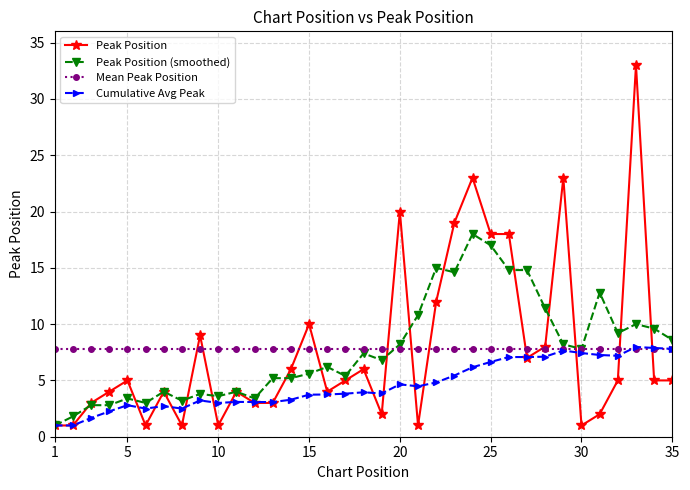

What is the greatest value displayed?

33.0